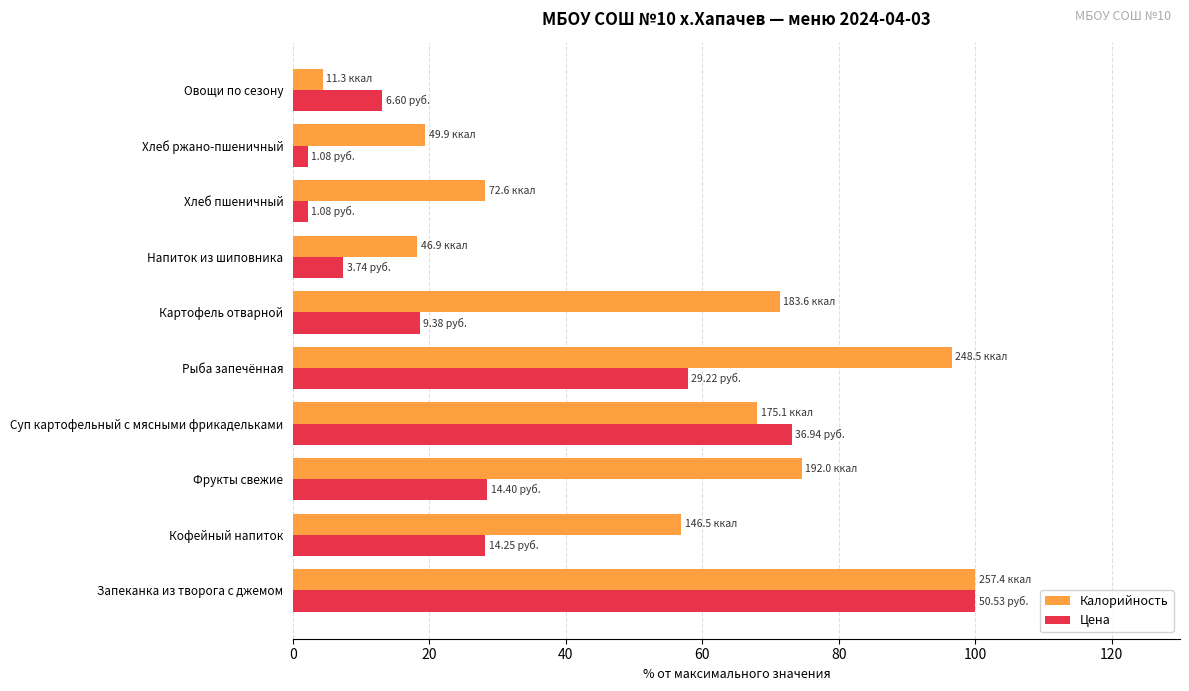

What is the sum of all Калорийность values?

537.6